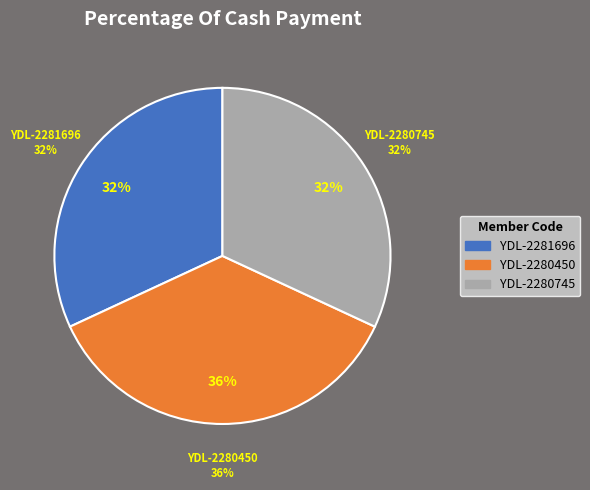

Count the number of slices in the pie.

3